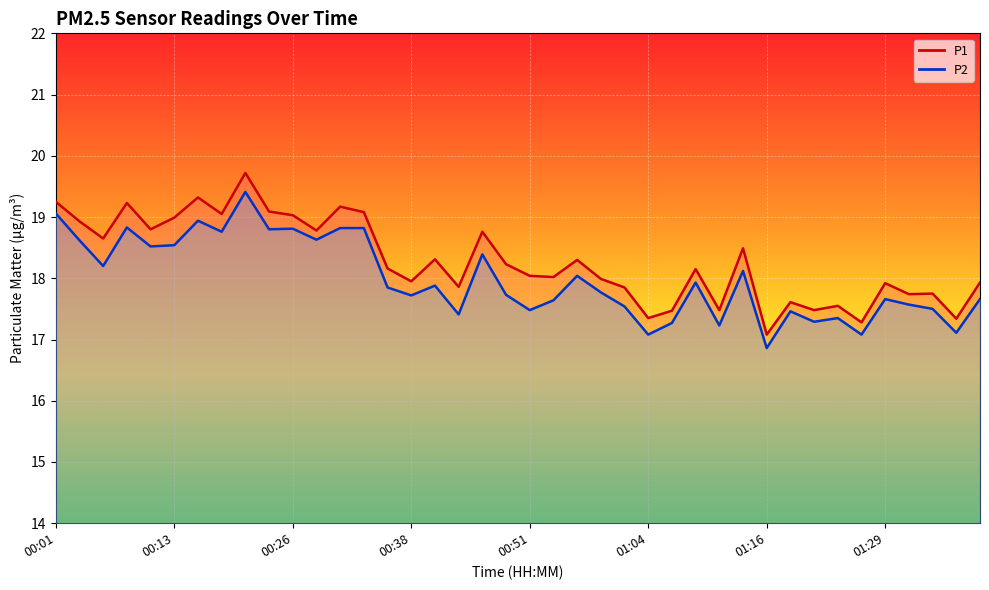

What is the sum of the P1 values at 00:23 and 00:36?

37.2